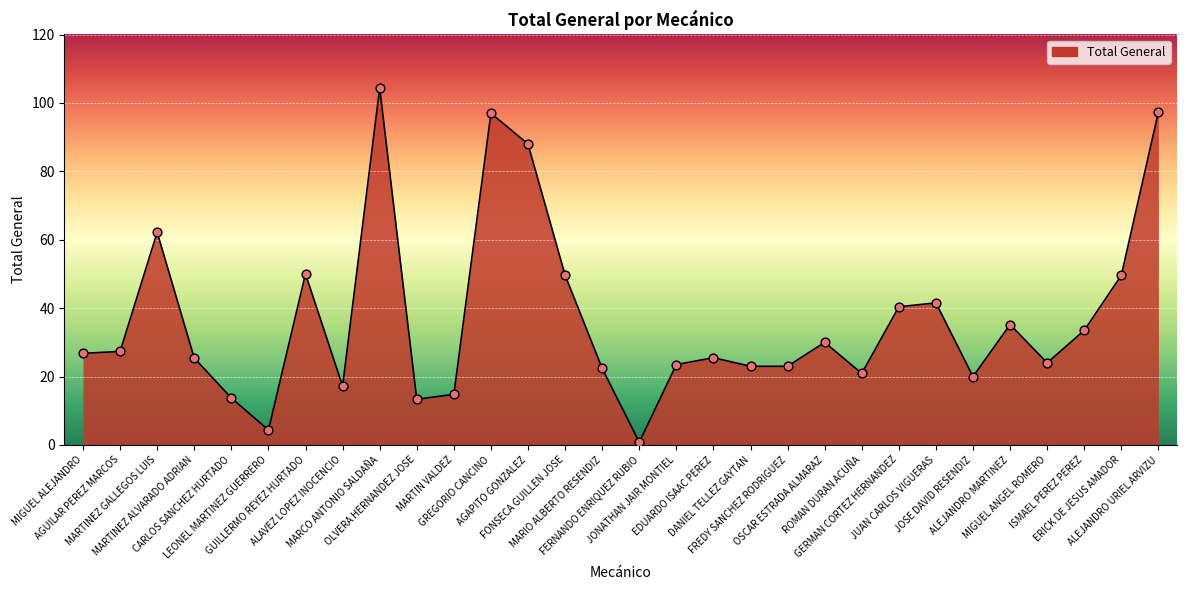

Between MARTIN VALDEZ and ERICK DE JESUS AMADOR, which is larger?

ERICK DE JESUS AMADOR